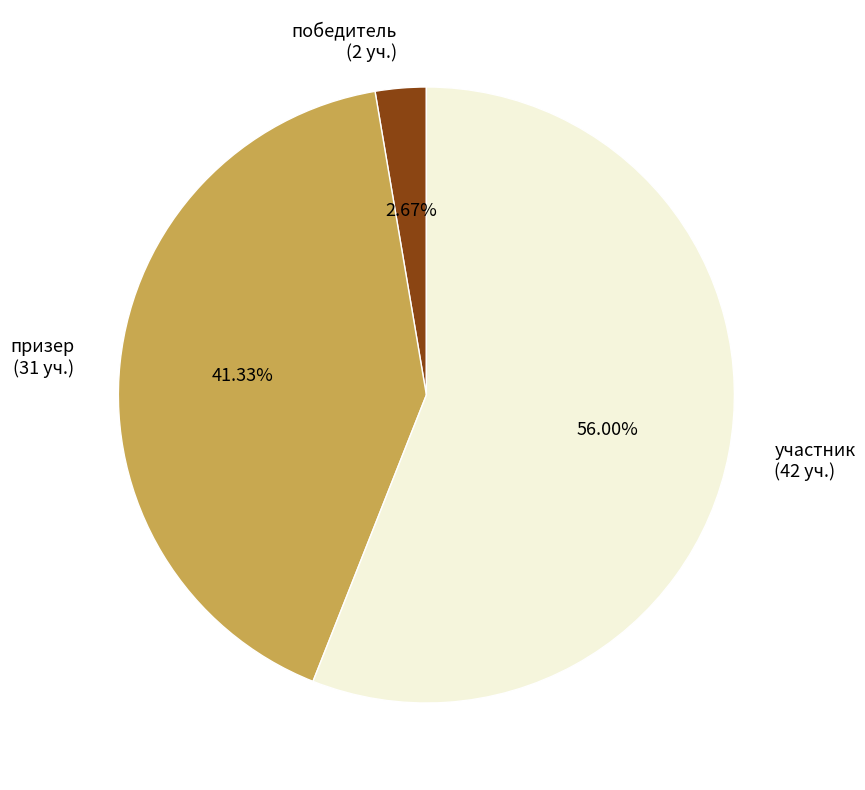

Does призер account for over 50% of the chart?

No